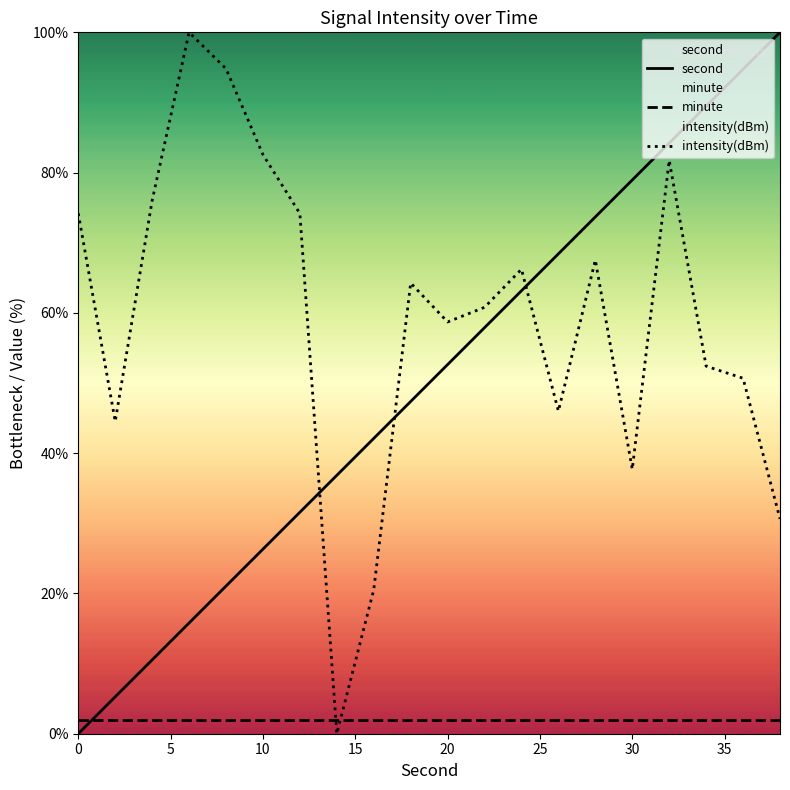

What is the value of the minute point at the 19th from the left?

2.0